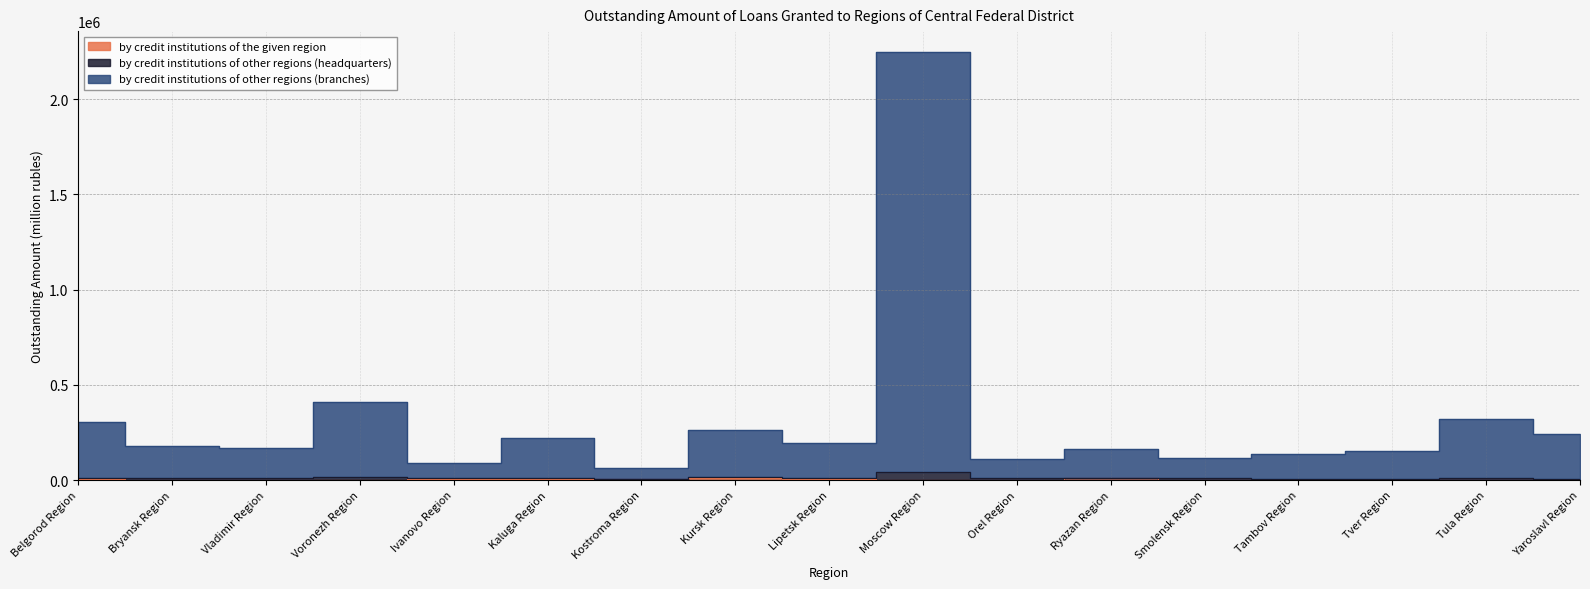

At how many categories does at least one series exceed 2206539?

1